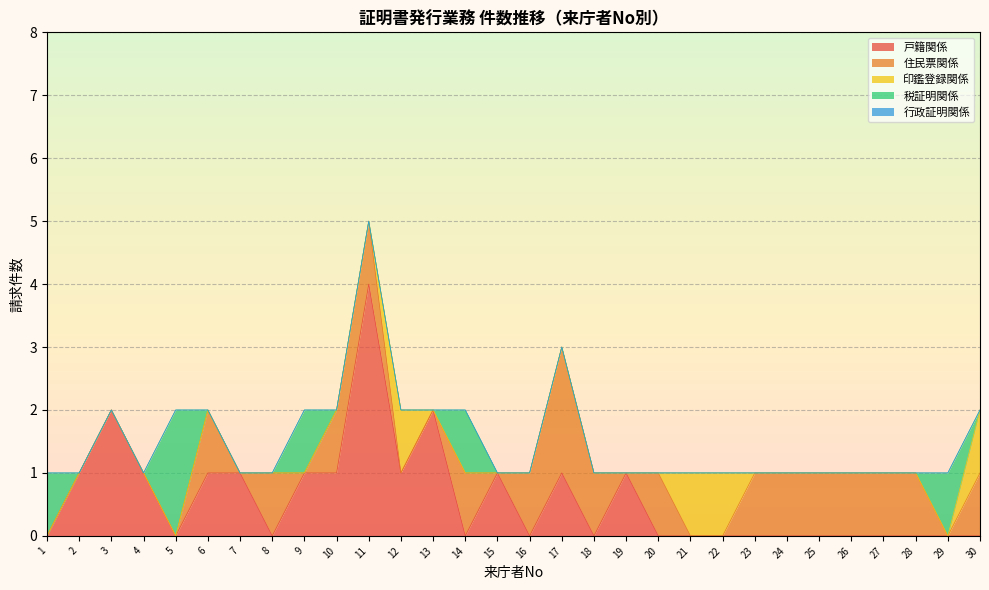

Count the 印鑑登録関係 values in the range 0 to 1.

30